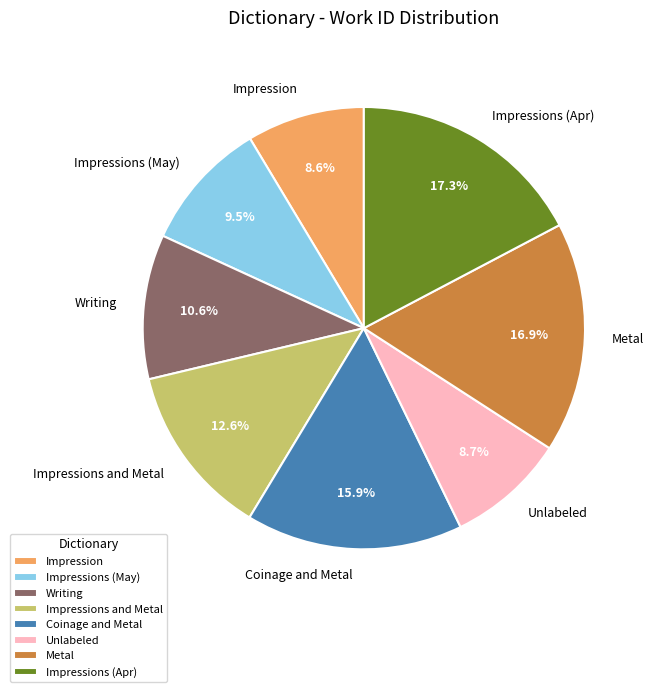

Is there a majority slice in this chart?

No